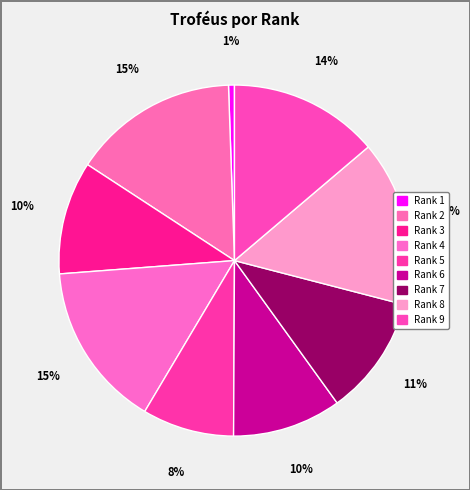

What is the smallest slice in the pie chart?

1